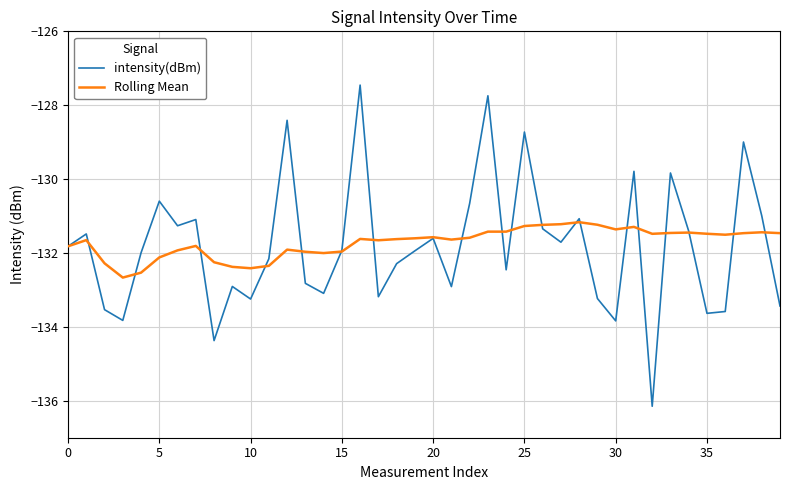

Which series has the widest spread of values?

intensity(dBm)